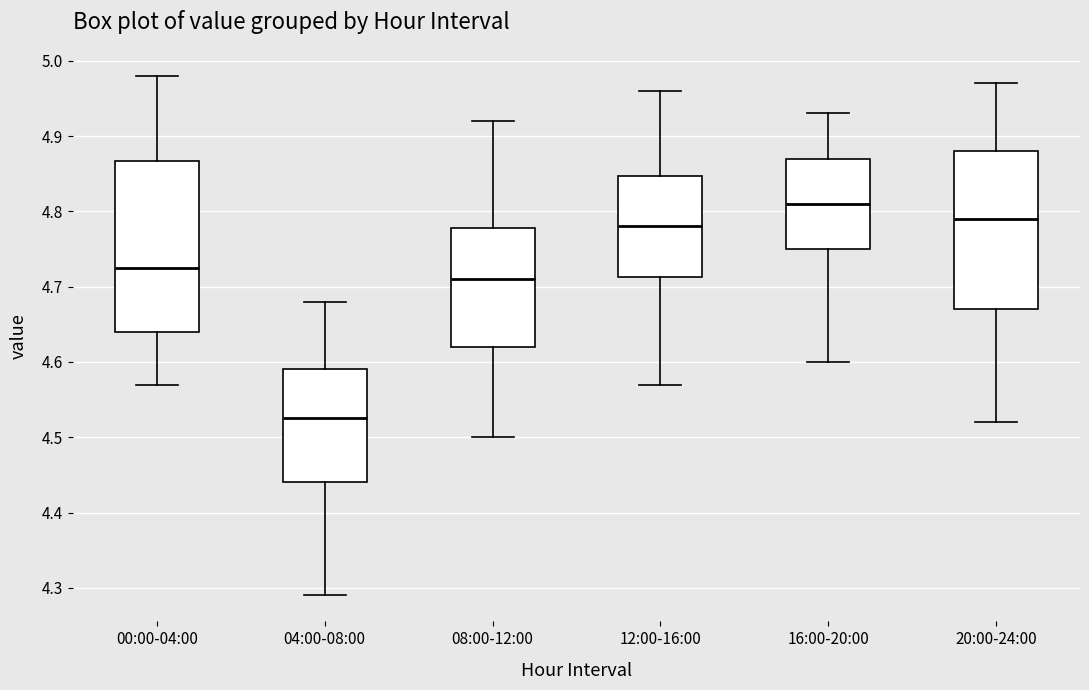

Which box has the lowest median line?

04:00-08:00